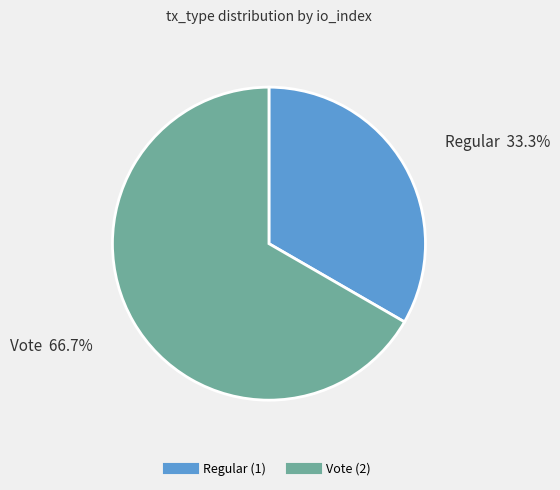

What is the total percentage of Regular and Vote?

100.0%